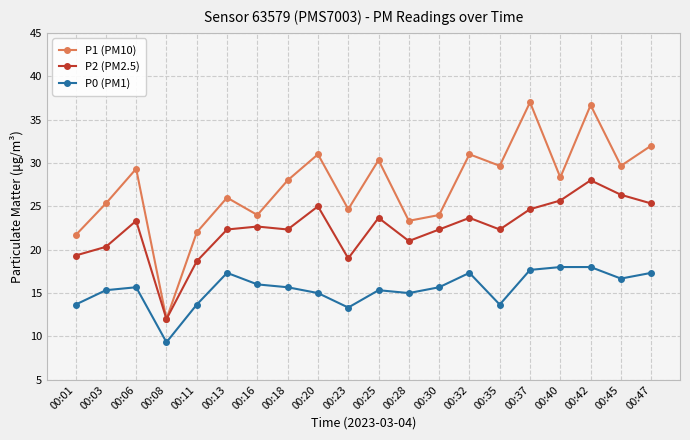

Which series has the largest range (max minus min)?

P1 (PM10)